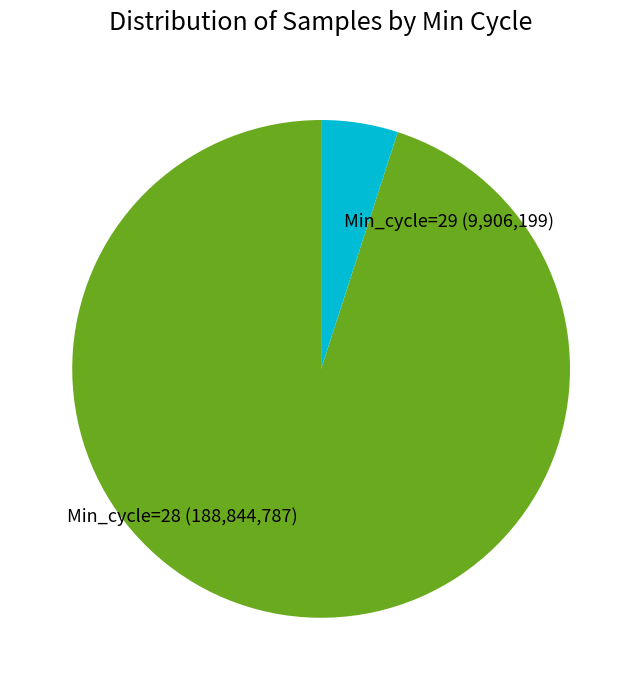

Is it true that Min_cycle=29 is 5% of the pie?

True